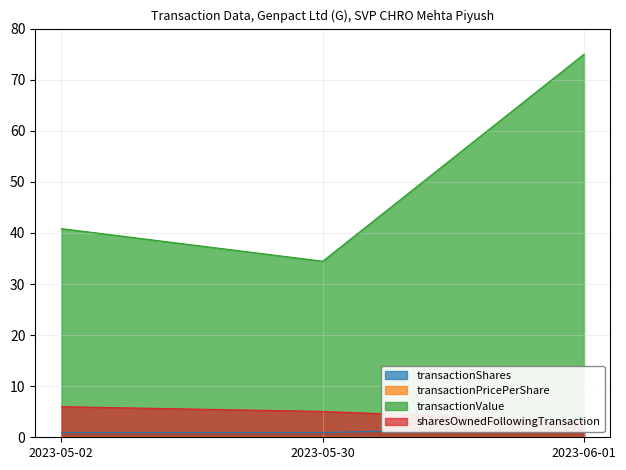

Is it true that transactionPricePerShare equals 0.0 at 2023-05-02?

False